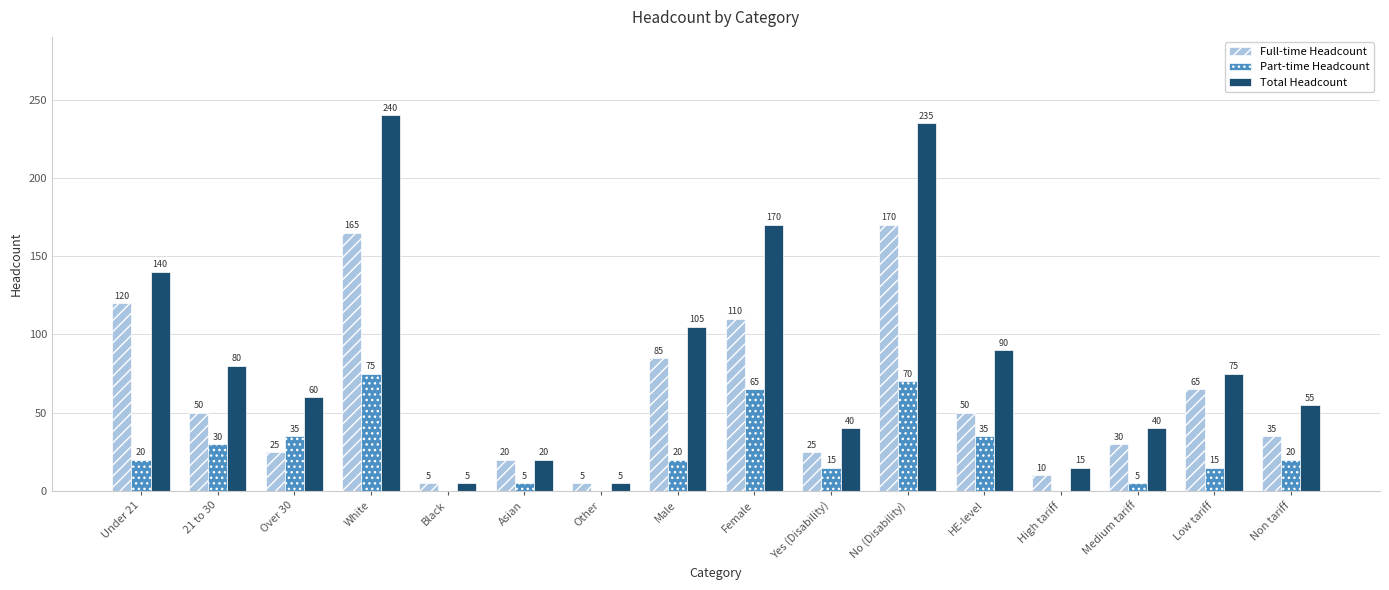

What is the difference between the Part-time Headcount values at 21 to 30 and HE-level?

5